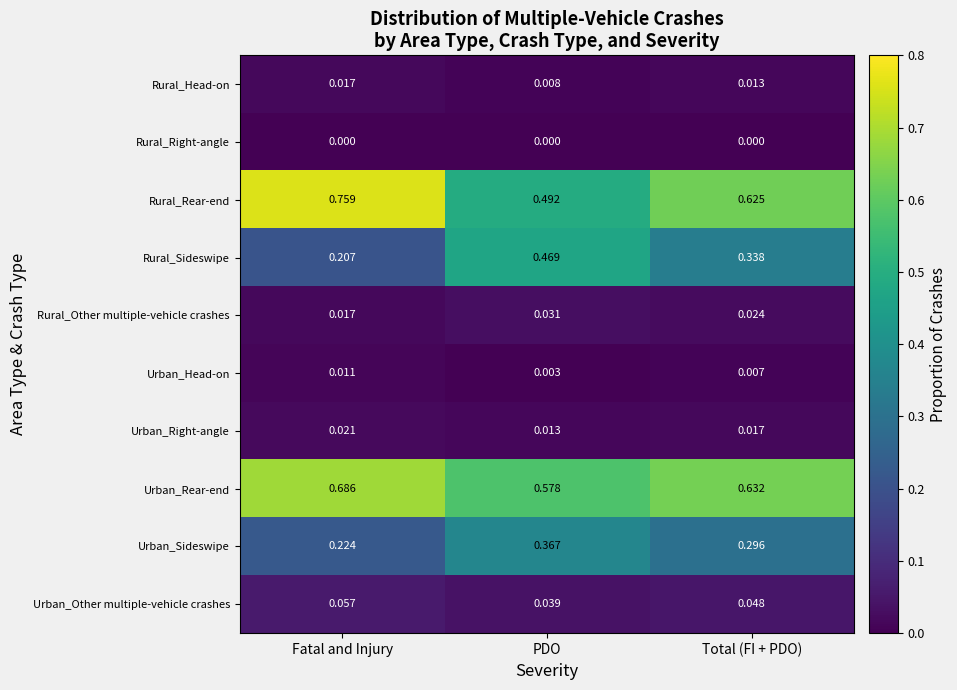

Which label corresponds to the largest value in the chart?

Fatal and Injury